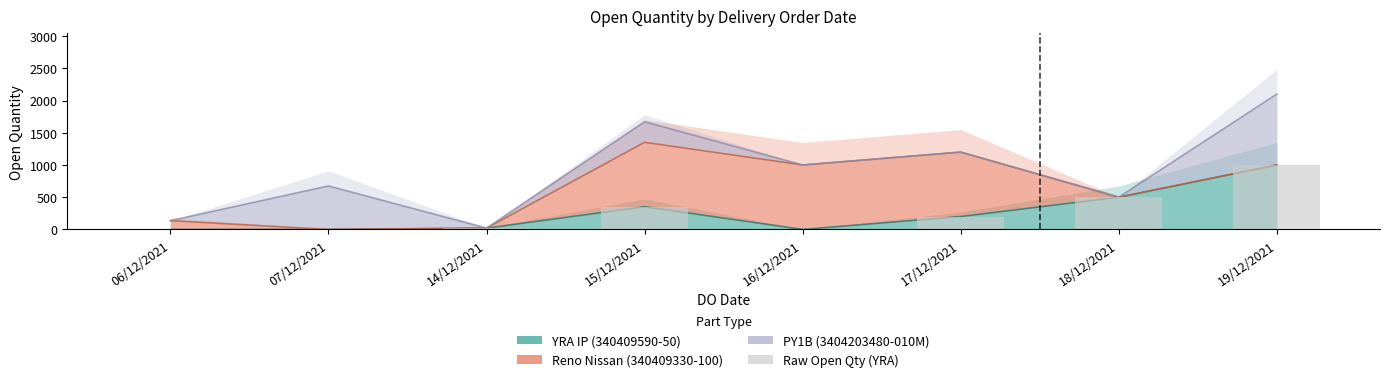

What is the value of the 8th bar from the left?

1000